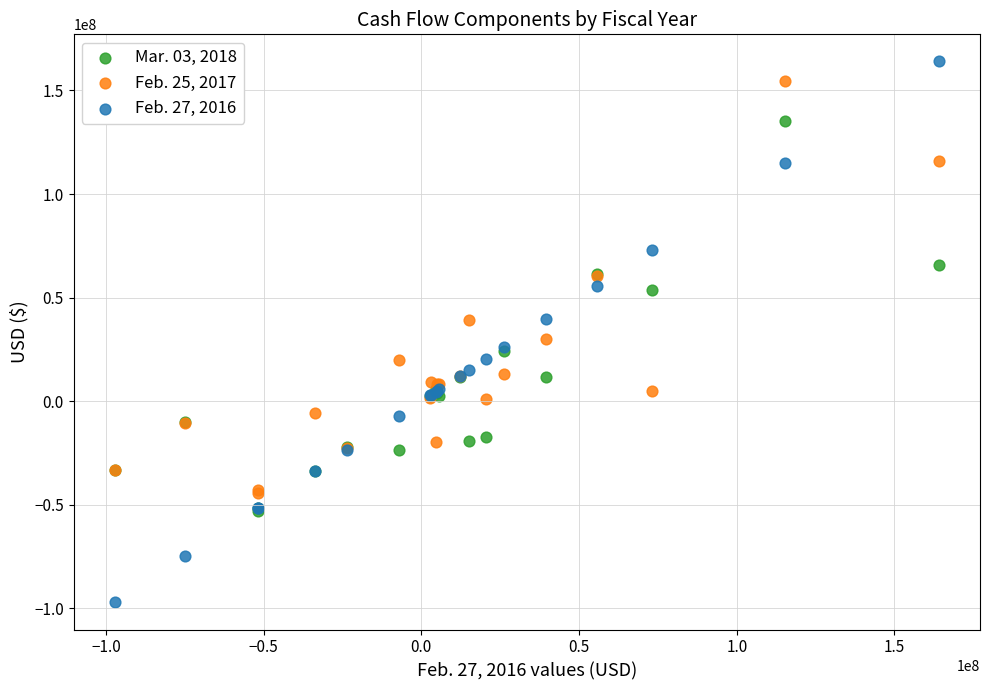

What are all the series names shown in the legend?

Mar. 03, 2018, Feb. 25, 2017, Feb. 27, 2016